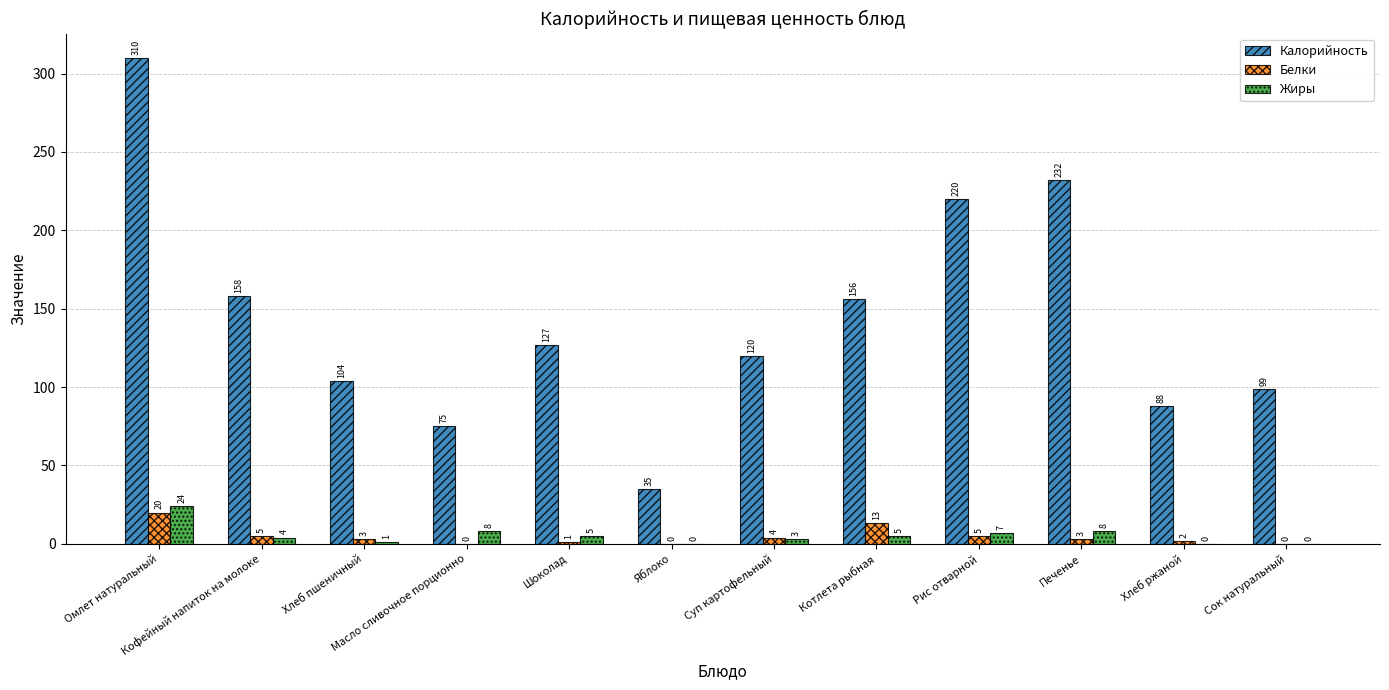

The Калорийность series shows 158 at Кофейный напиток на молоке. True or false?

True